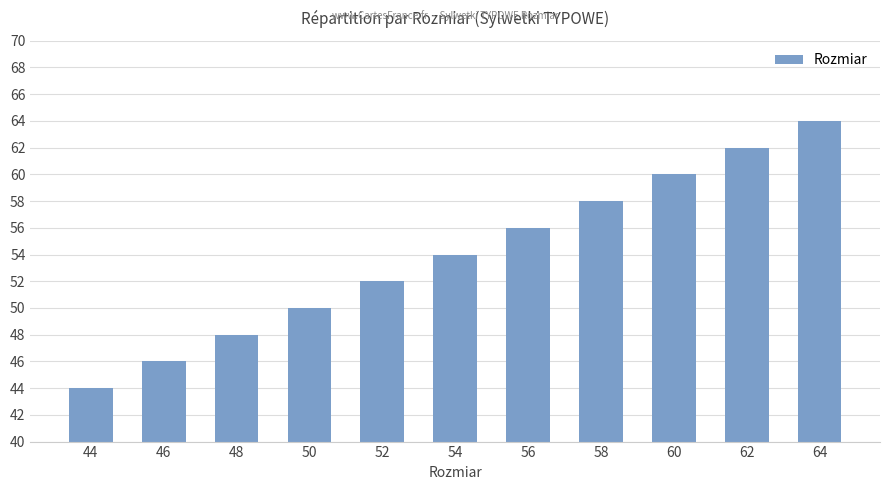

What is the value of the 9th bar from the left?

60